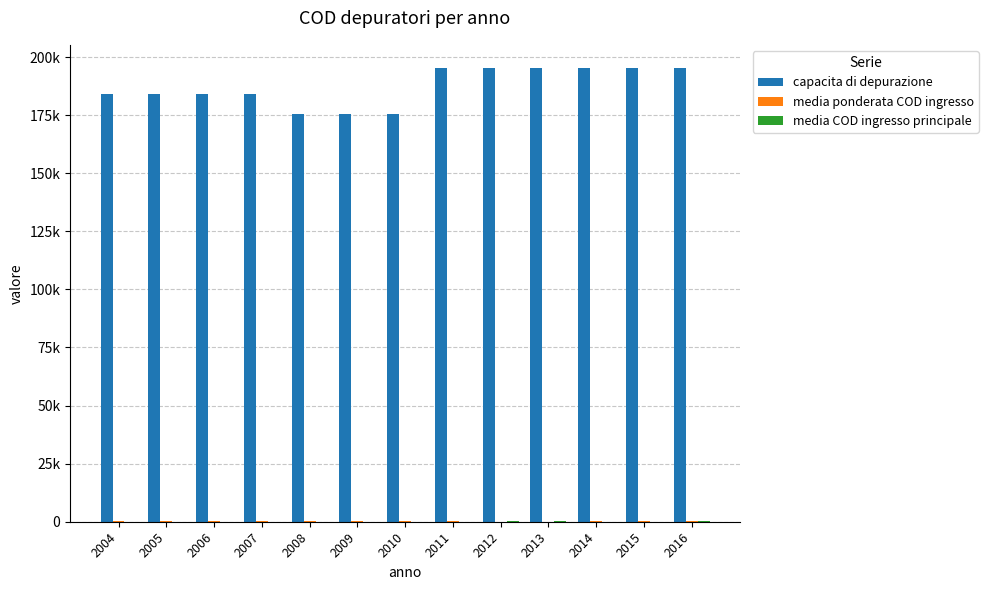

What is the lowest value of the capacita di depurazione series?

175400